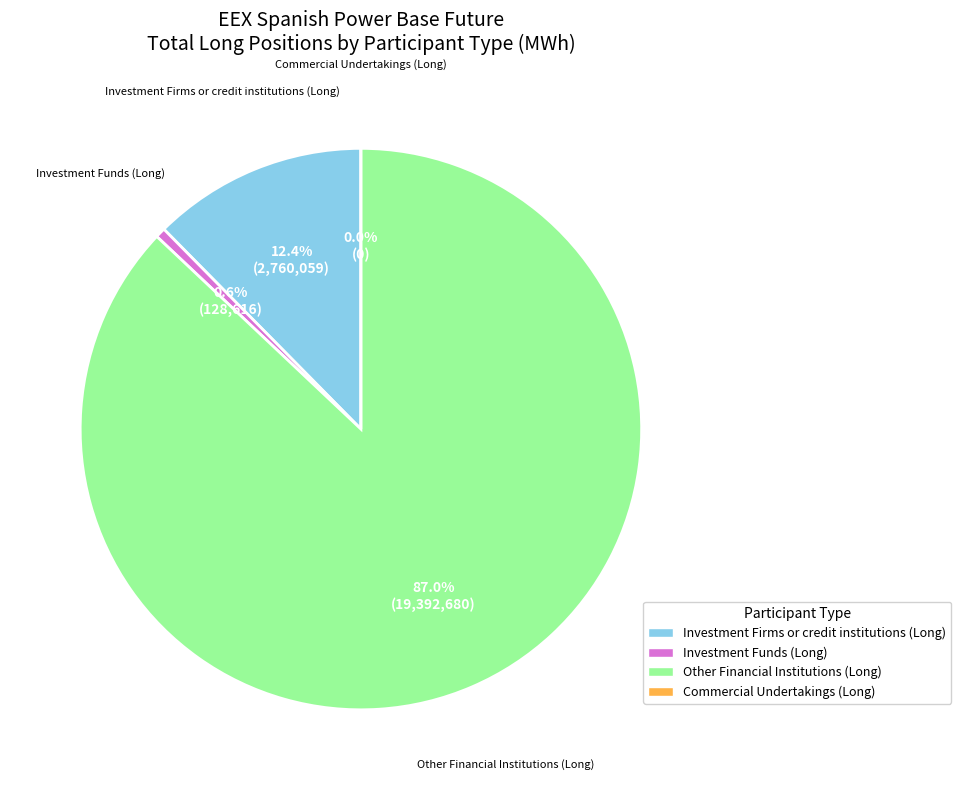

Does Other Financial Institutions (Long) account for over 50% of the chart?

Yes